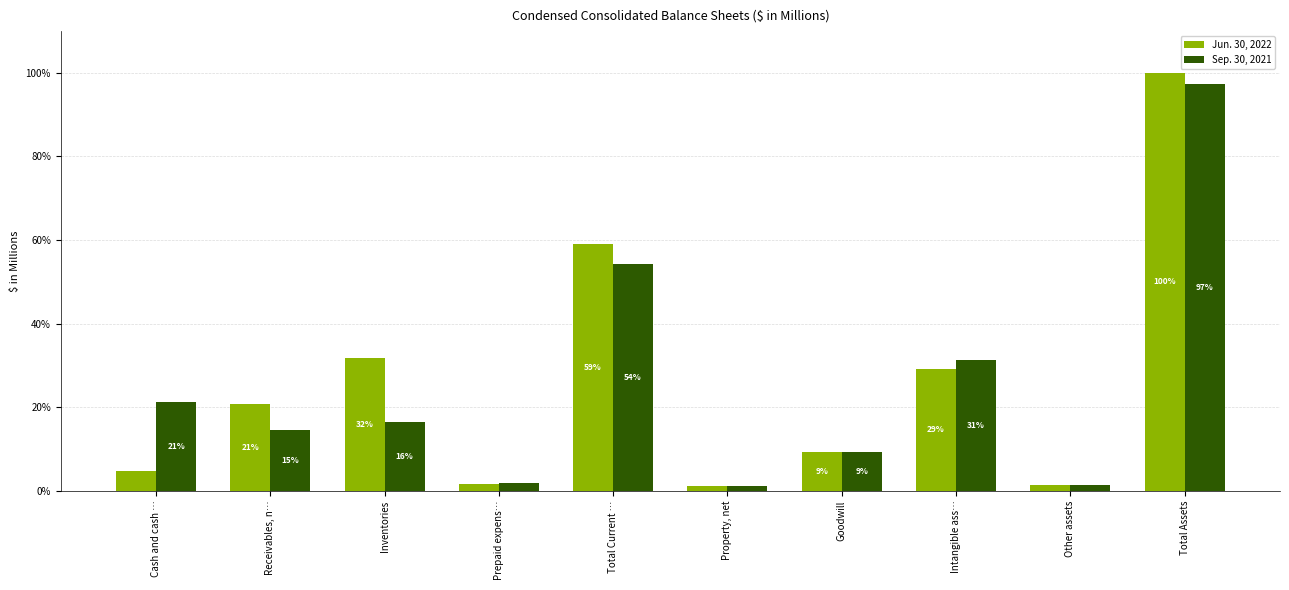

What are all the series names shown in the legend?

Jun. 30, 2022, Sep. 30, 2021